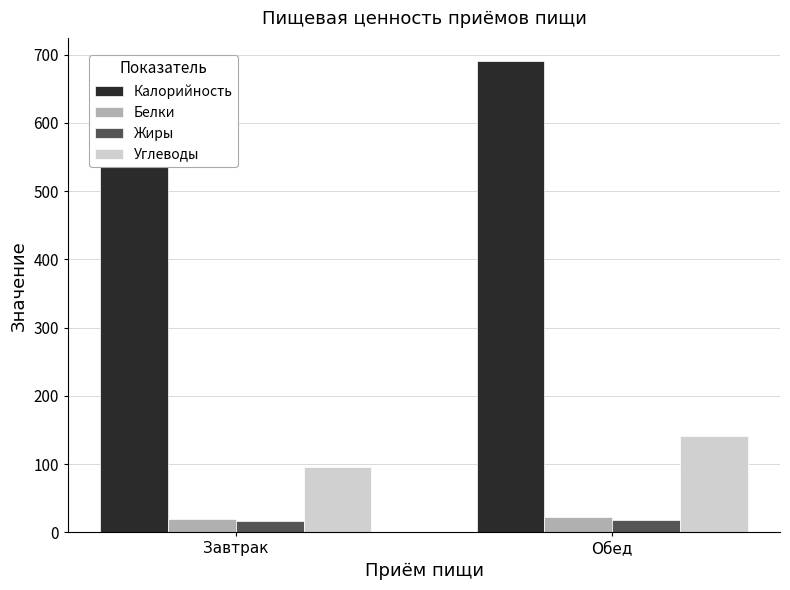

Read the Жиры value at Завтрак.

17.0